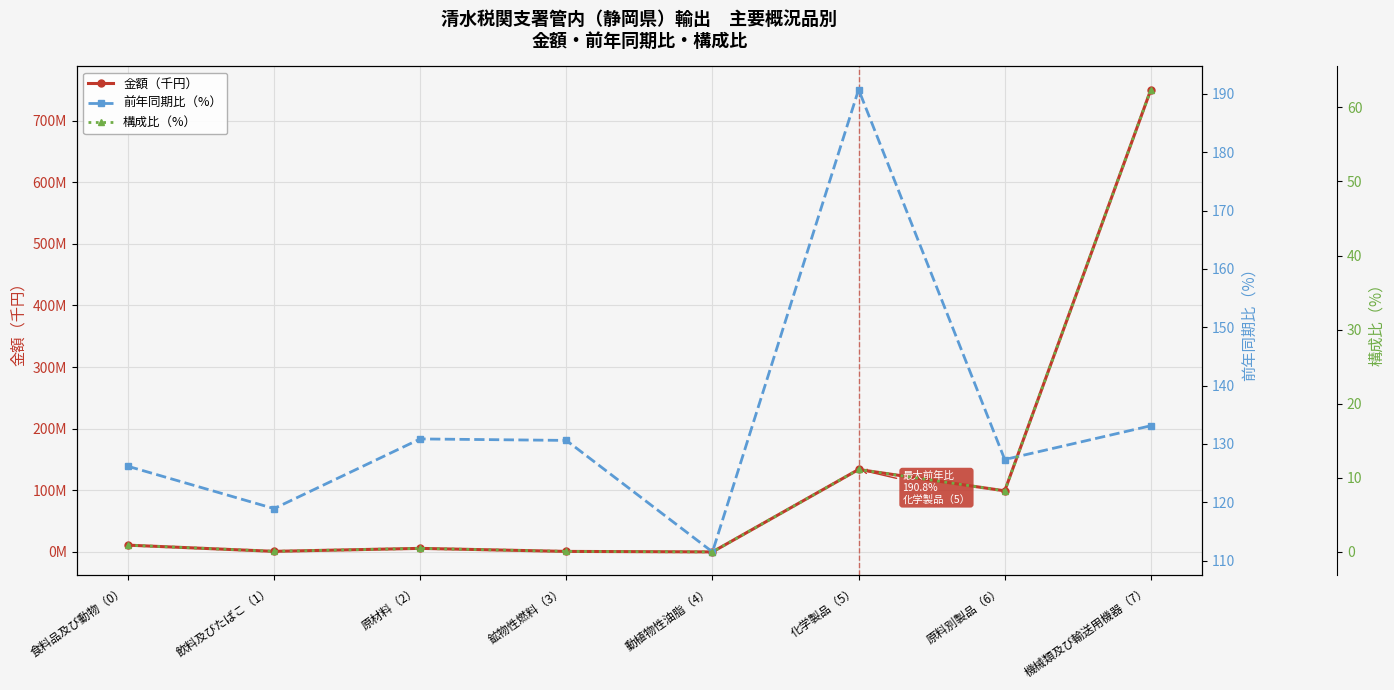

In 前年同期比（%）, how many points are higher than both neighbors (excluding endpoints)?

2